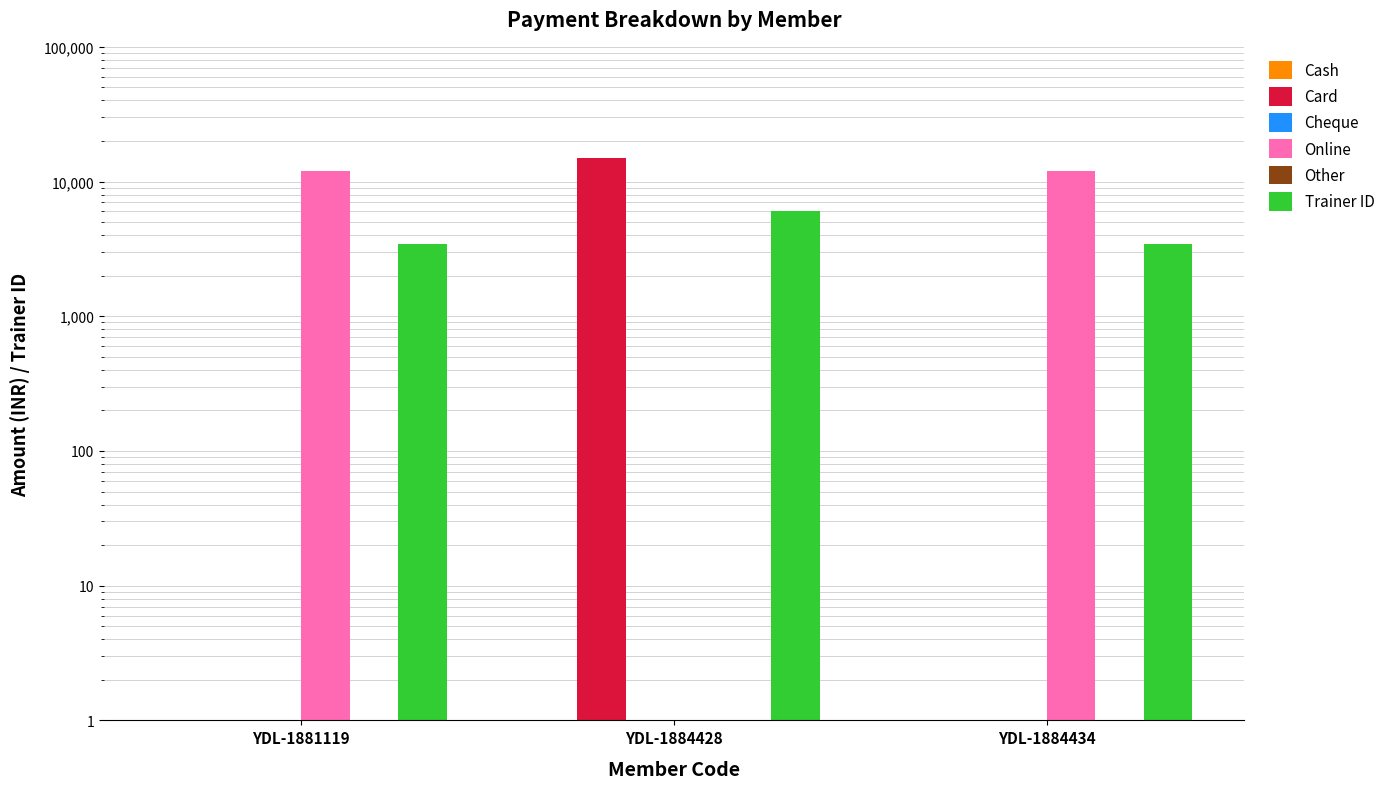

What is the value of the Card bar at the 1st from the left?

1